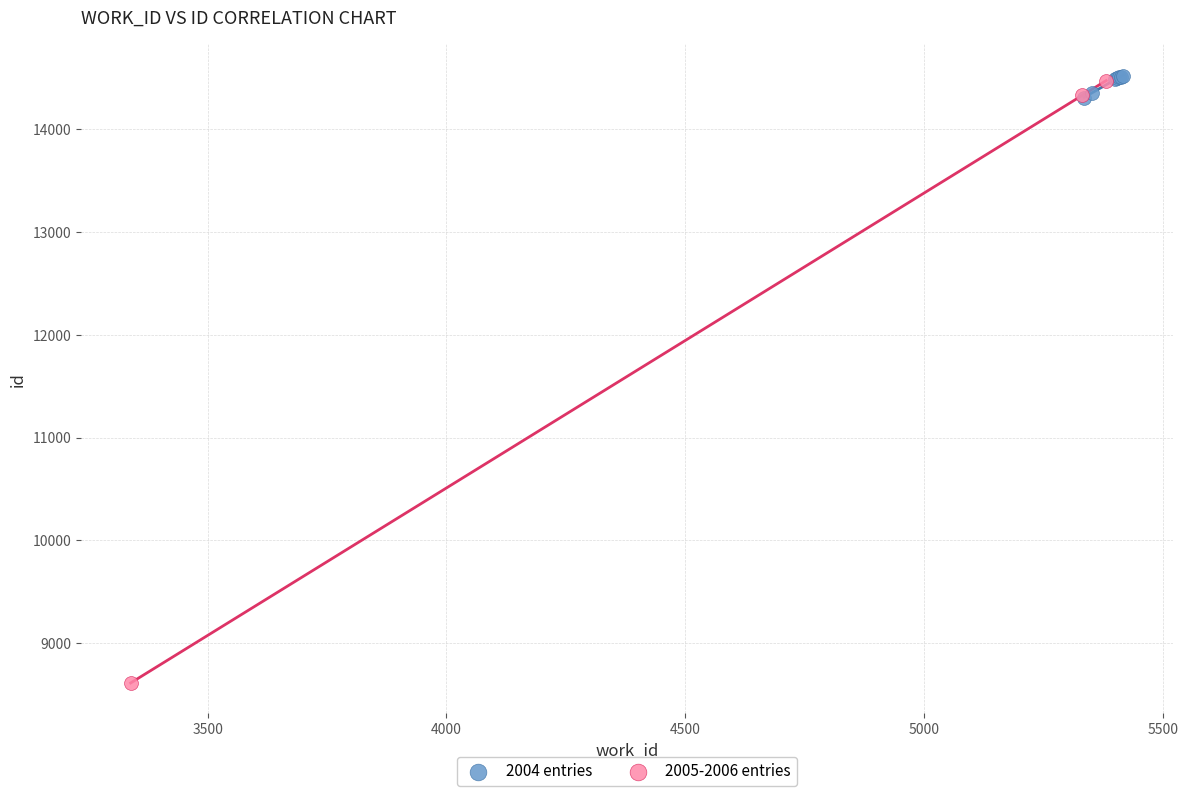

Which series has the widest spread of Y values?

2005-2006 entries